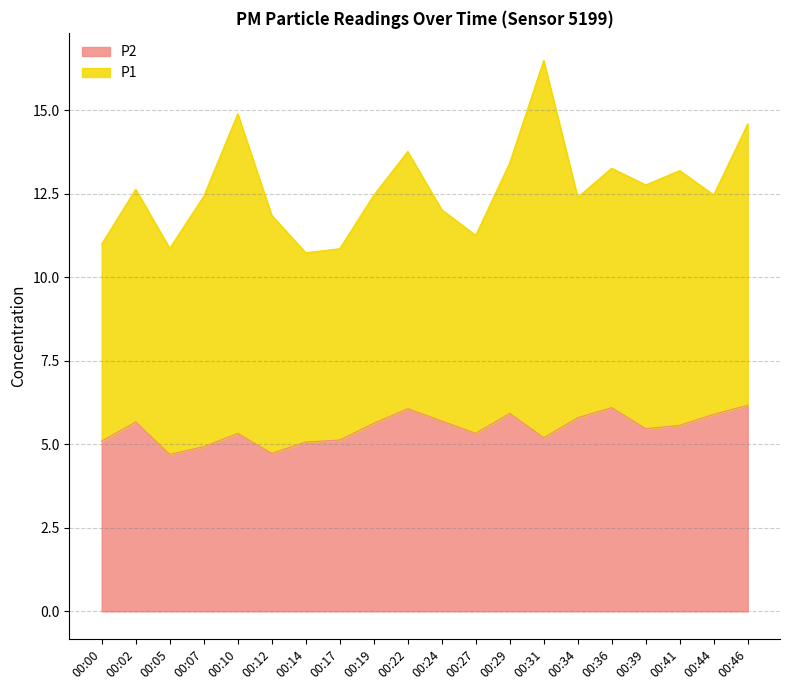

What value does the data have at 00:44?

5.9